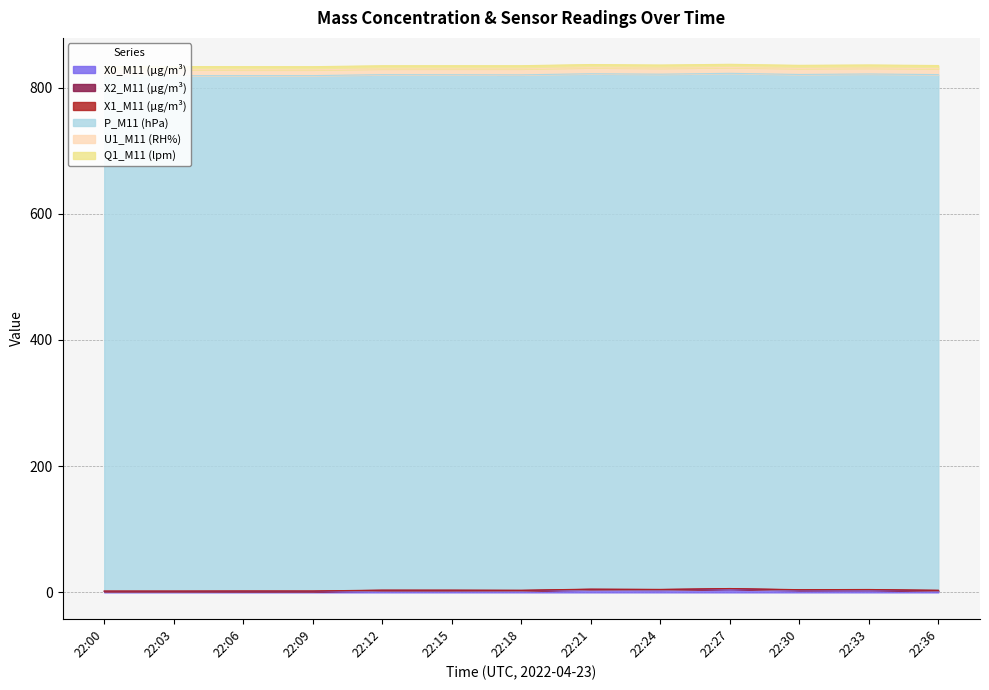

True or false: X2_M11 (μg/m³) has a value of 1.1 at 22:12.

False